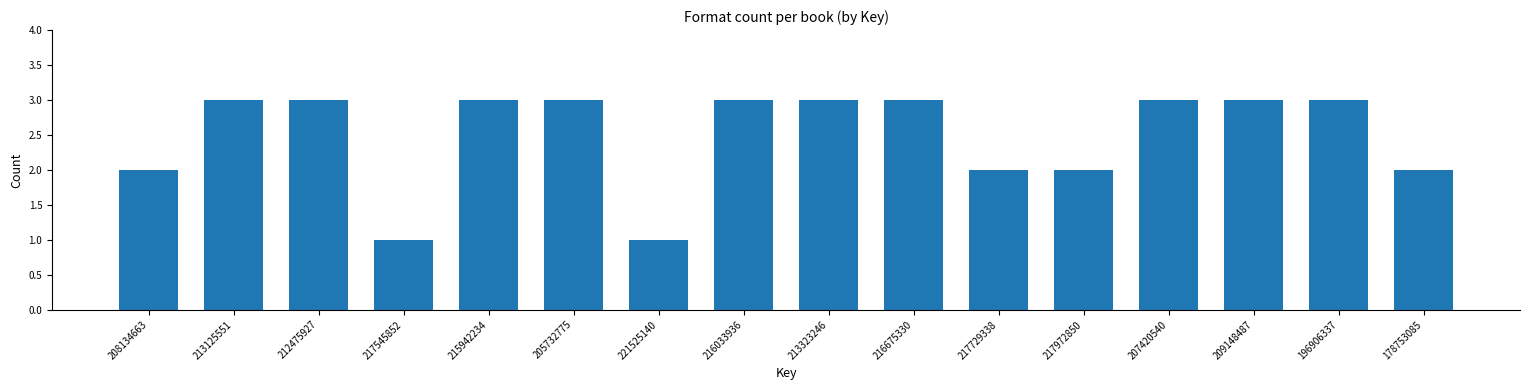

Reading left to right, extract all data points from this chart.

208134663=2	213125551=3	212475927=3	217545852=1	215942234=3	205732775=3	221525140=1	216033936=3	213323246=3	216675330=3	217729338=2	217972850=2	207420540=3	209148487=3	196906337=3	178753085=2